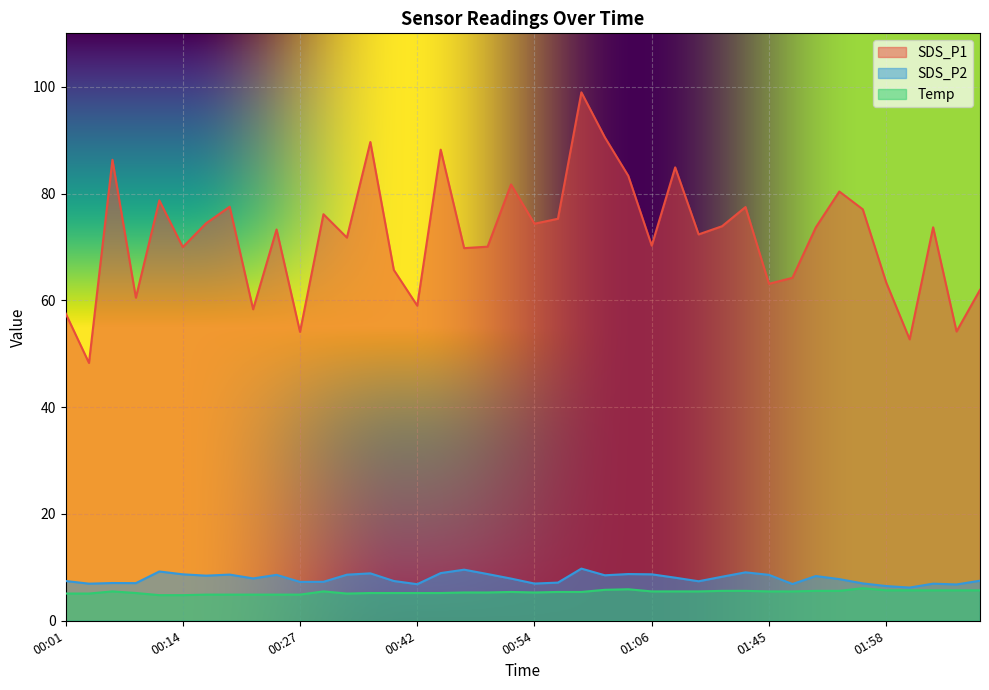

What is the label of the 14th point from the left?

00:37